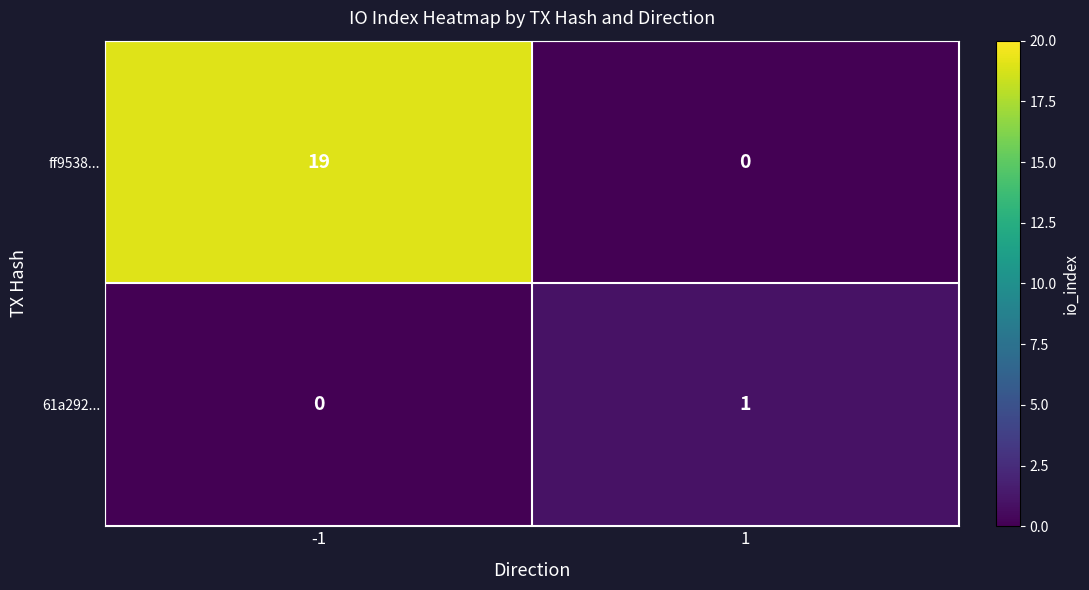

Which series has the largest range (max minus min)?

ff9538...